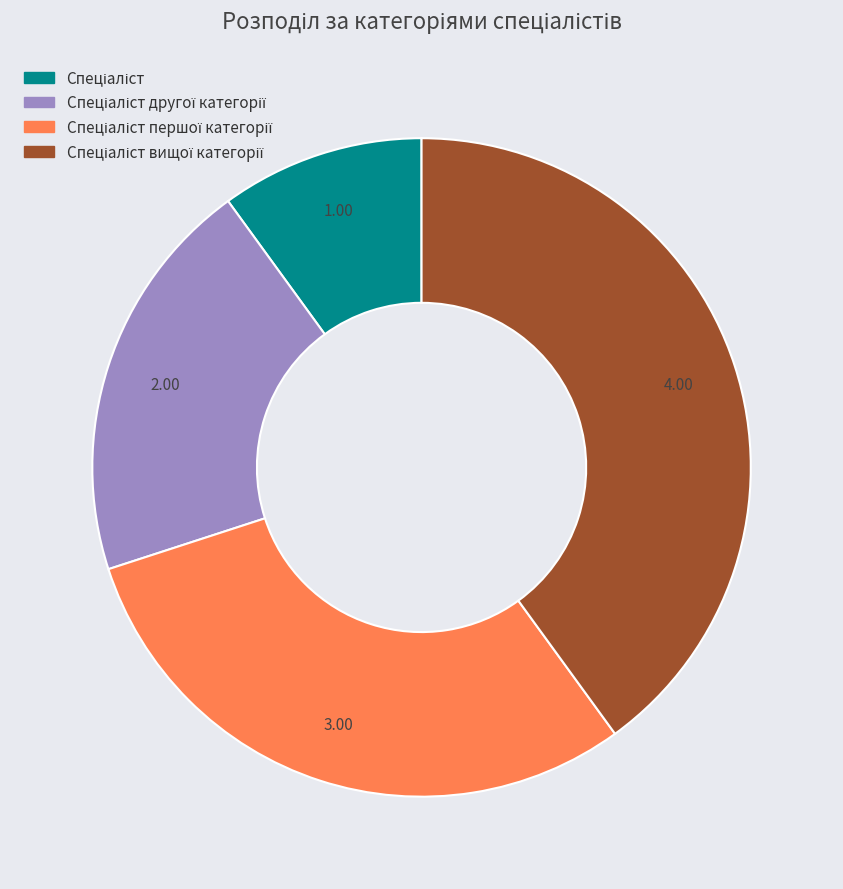

Is there any slice that represents more than half of the pie?

No